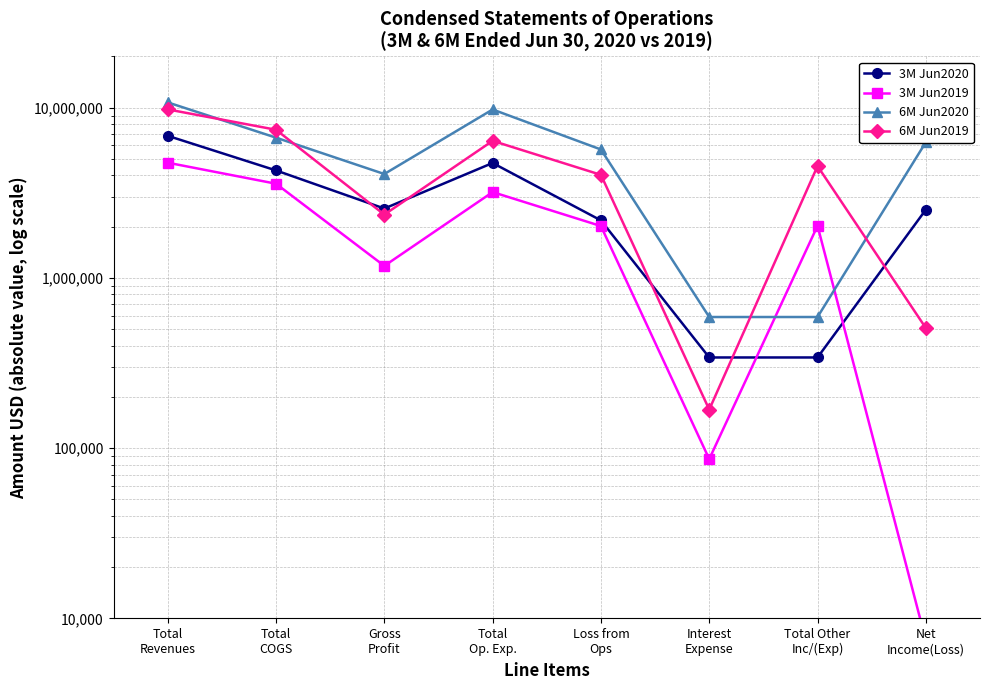

At which category does 6M Jun2020 reach its first local peak?

Total
Op. Exp.